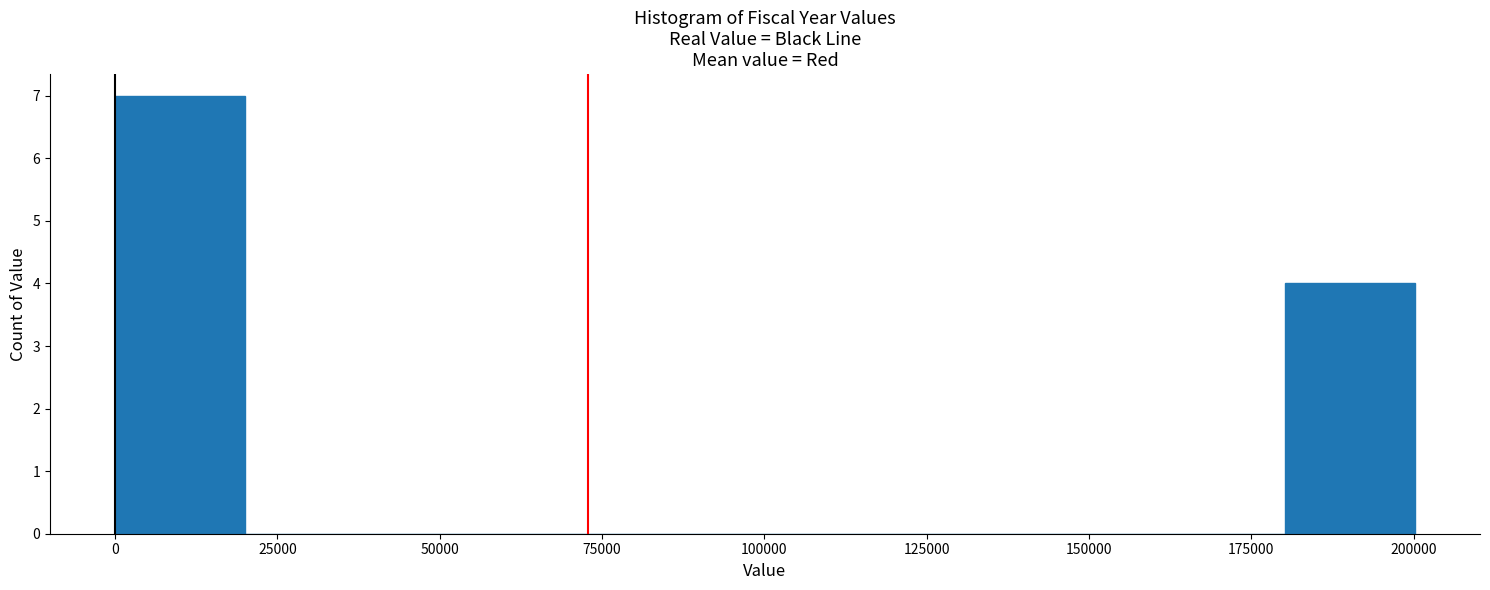

Which range on the x-axis has the tallest bar?

0 to 20000